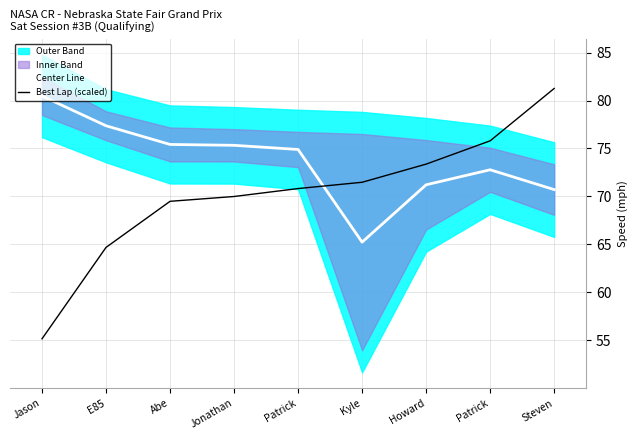

Between which two adjacent categories do Center Line and Best Lap (scaled) first intersect?

Patrick and Kyle